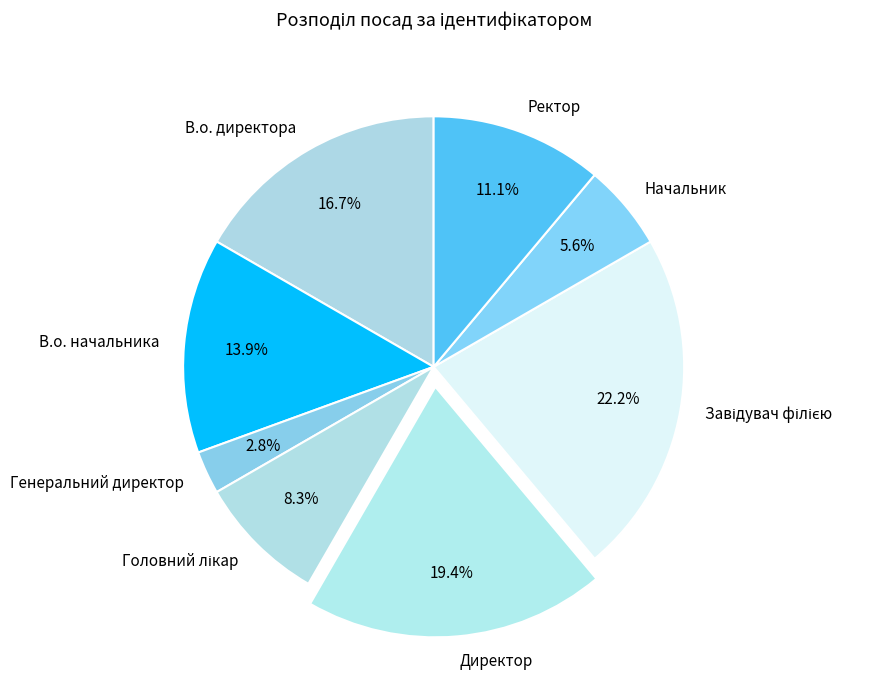

True or false: Начальник accounts for 6% of the total.

True